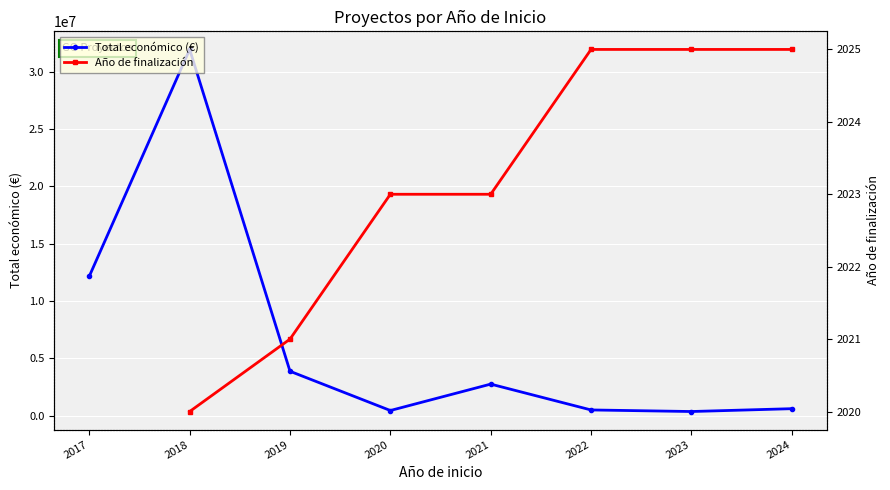

Is it true that Año de finalización equals 2025.0 at 2024?

True